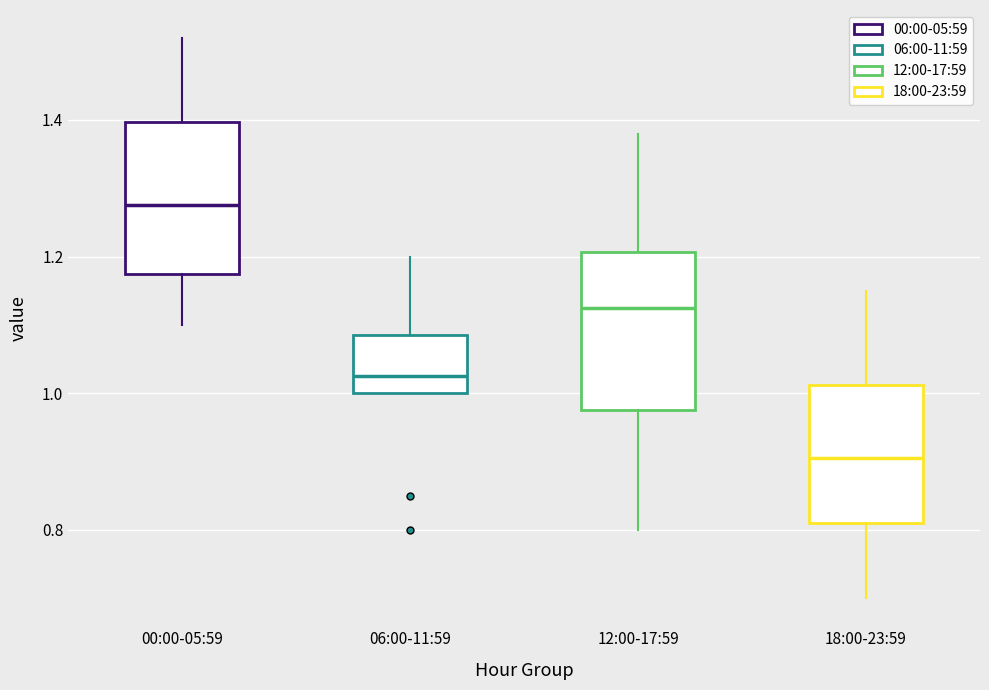

Which box's median line is the lowest?

18:00-23:59